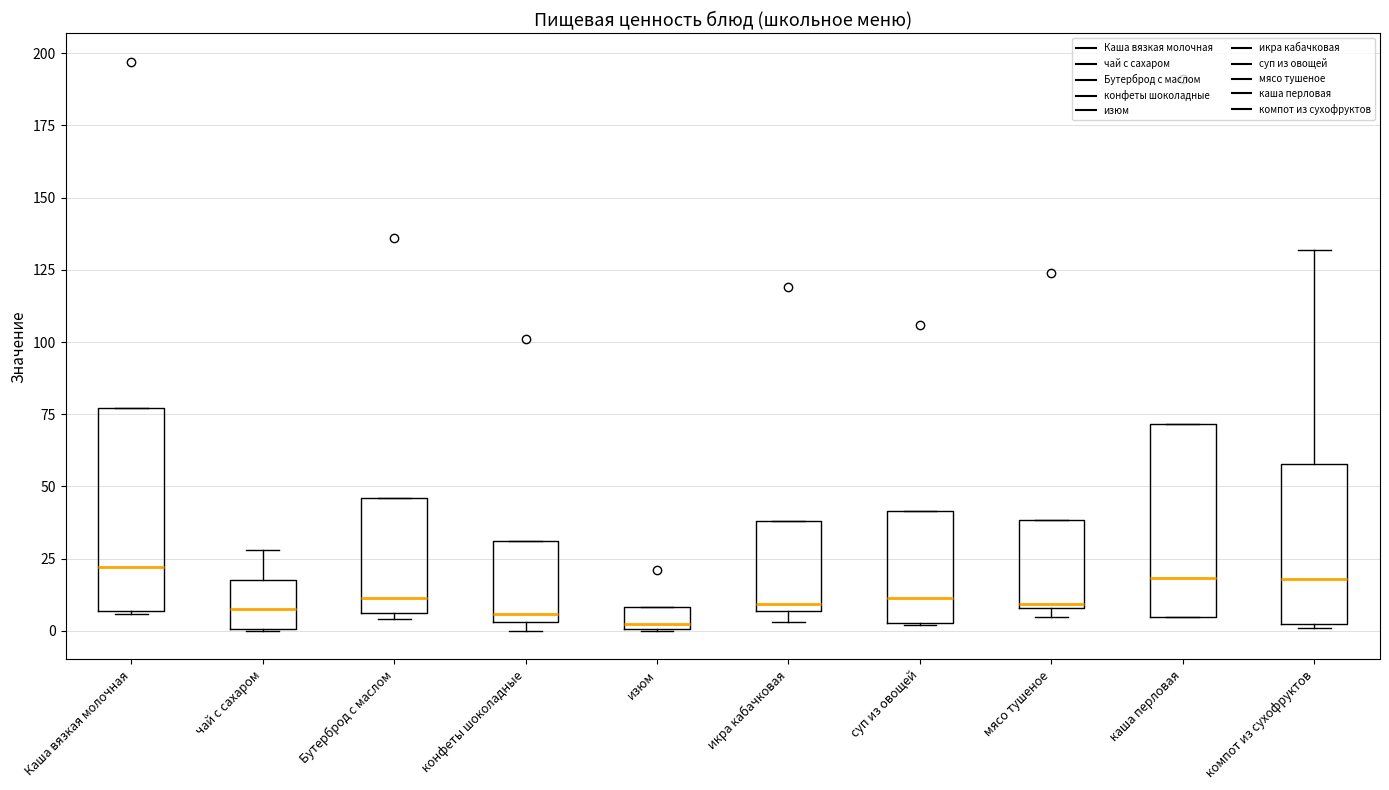

Reading left to right, read every box against the y-axis: the position of its median line, the range the box covers, and the ends of its whiskers. The values are not printed on the chart, so give them approximately, as read against the axis.

Каша вязкая молочная: median 20, box 5 to 75, whiskers 5 to 75
чай с сахаром: median 10, box 0 to 20, whiskers 0 to 30
Бутерброд с маслом: median 10, box 5 to 45, whiskers 5 (just below the box's lower edge) to 45
конфеты шоколадные: median 5 (just above the box's lower edge), box 5 to 30, whiskers 0 to 30
изюм: median 5, box 0 to 10, whiskers 0 to 10
икра кабачковая: median 10, box 5 to 40, whiskers 5 (just below the box's lower edge) to 40
суп из овощей: median 10, box 5 to 40, whiskers 0 to 40
мясо тушеное: median 10, box 10 to 40, whiskers 5 to 40
каша перловая: median 20, box 5 to 70, whiskers 5 to 70
компот из сухофруктов: median 20, box 5 to 60, whiskers 0 to 130